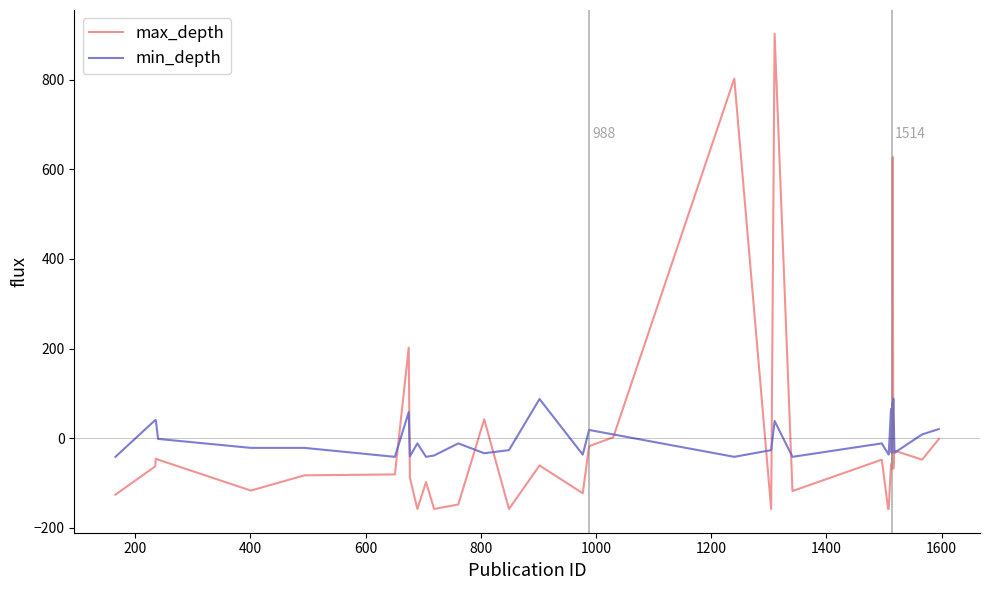

What is the highest value of the min_depth series?

88.5